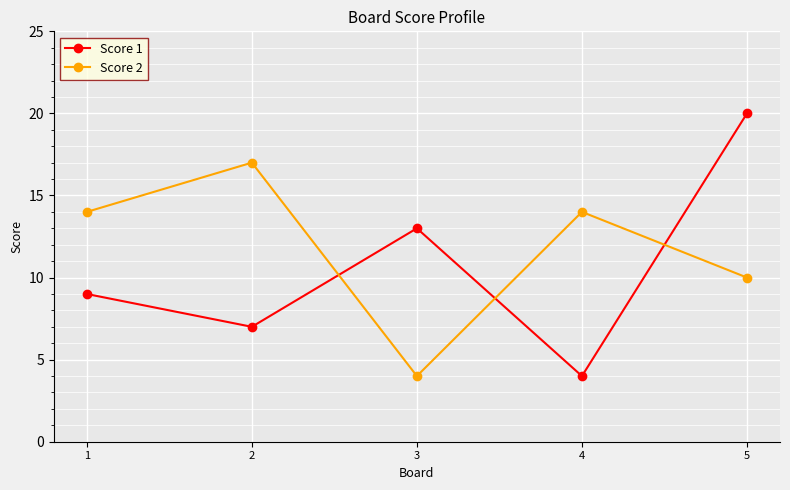

What value does the Score 2 series have at 1?

14